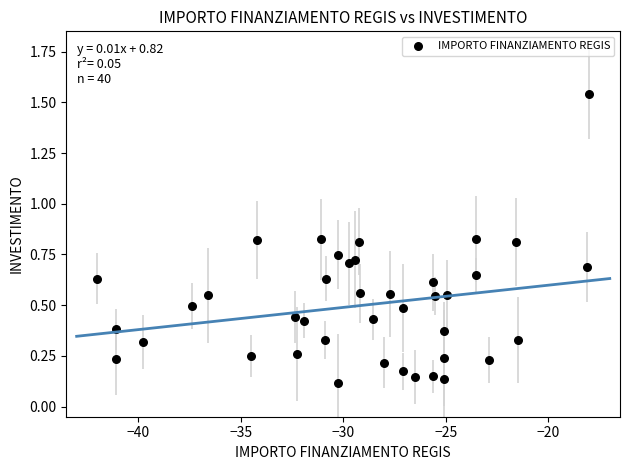

What is the range of X values (max minus min)?

24.0